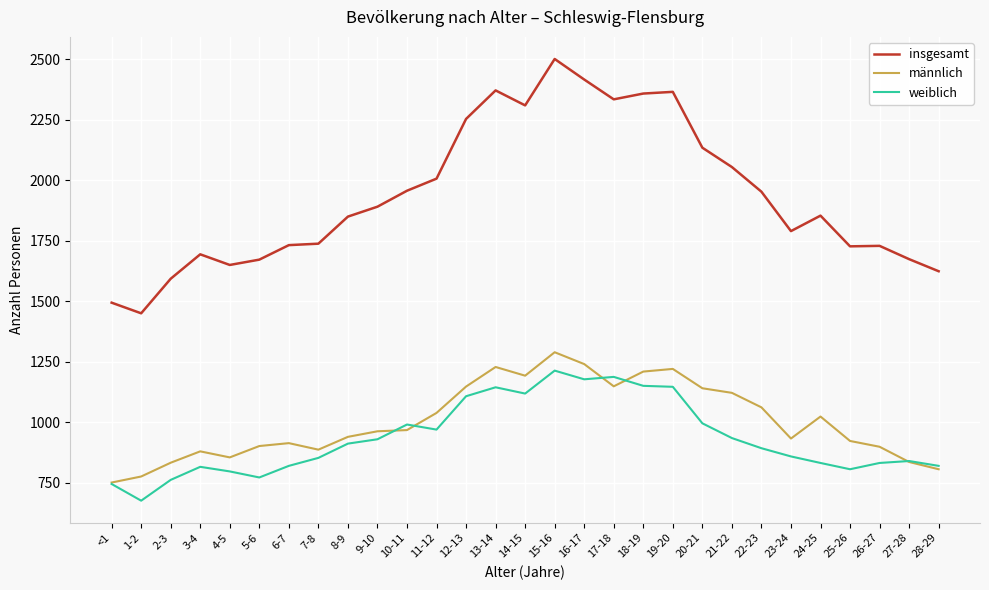

Which series has the largest range (max minus min)?

insgesamt